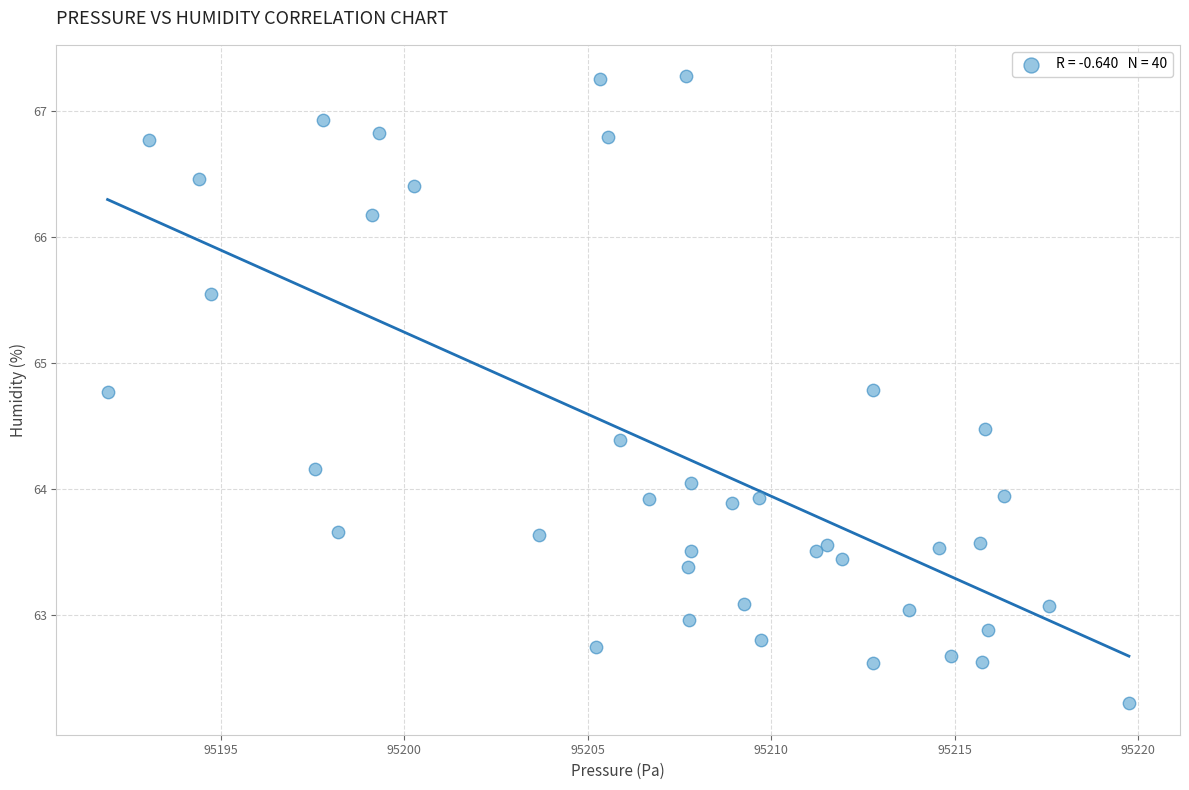

What is the range of Y values (max minus min)?

5.0